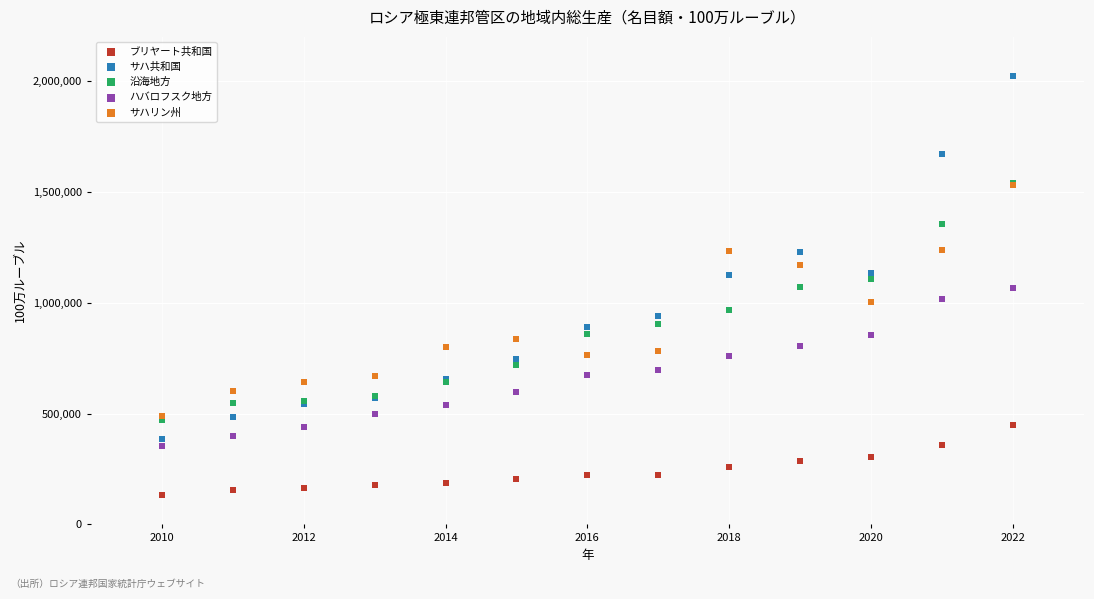

Which series has the widest spread of Y values?

サハ共和国